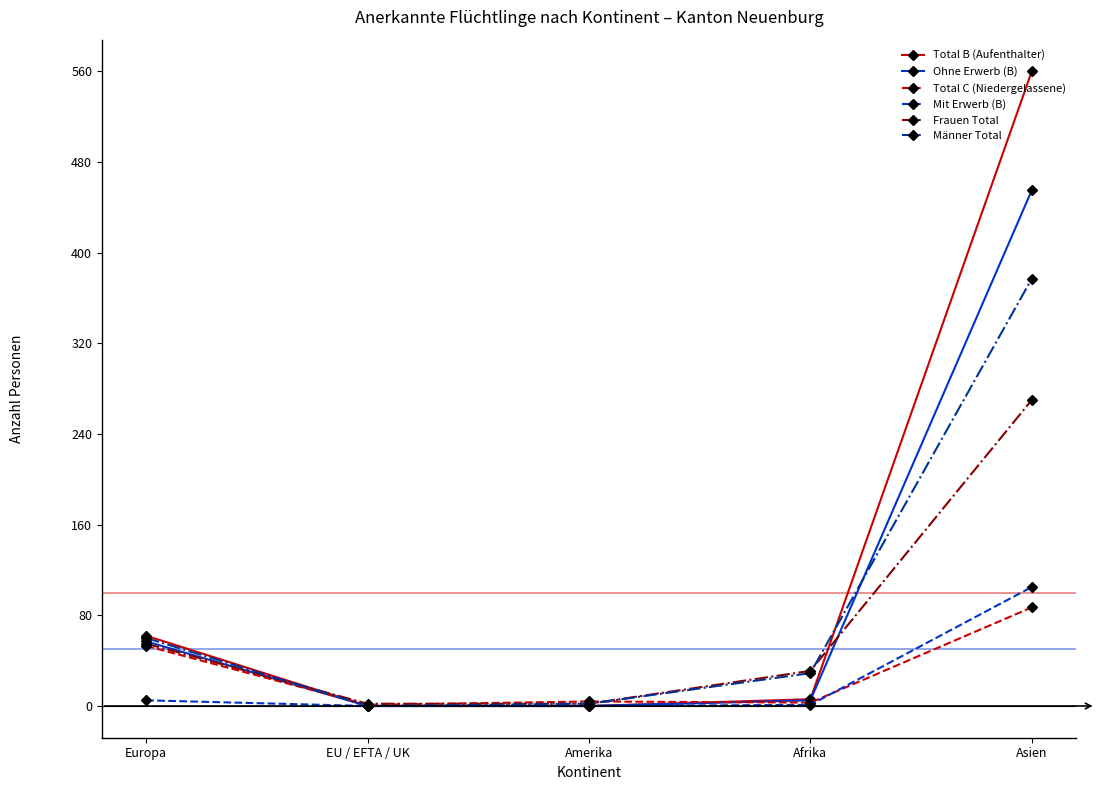

Which series has the largest range (max minus min)?

Total B (Aufenthalter)